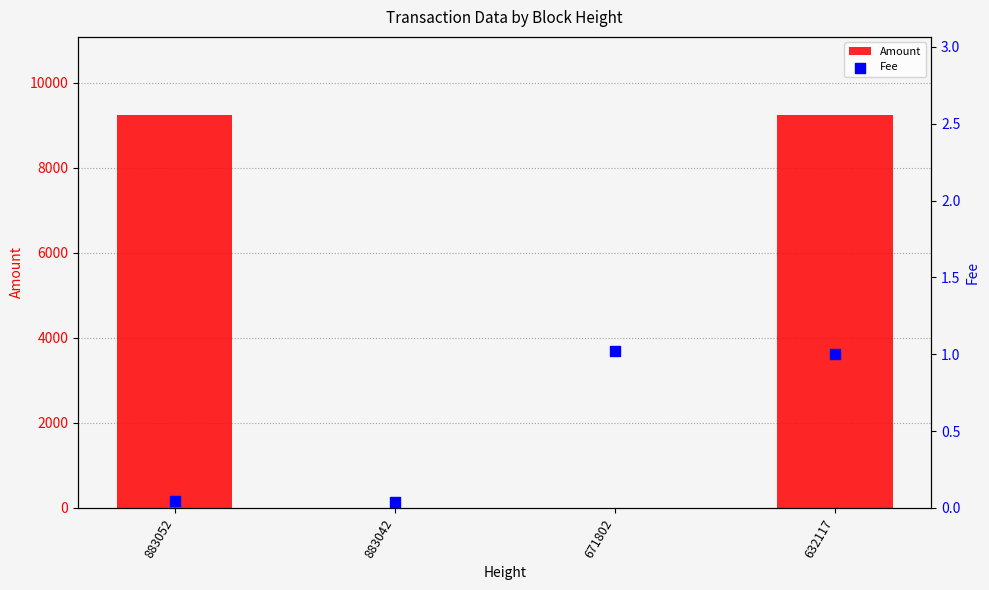

What is the total value across all series at 632117?

9236.1